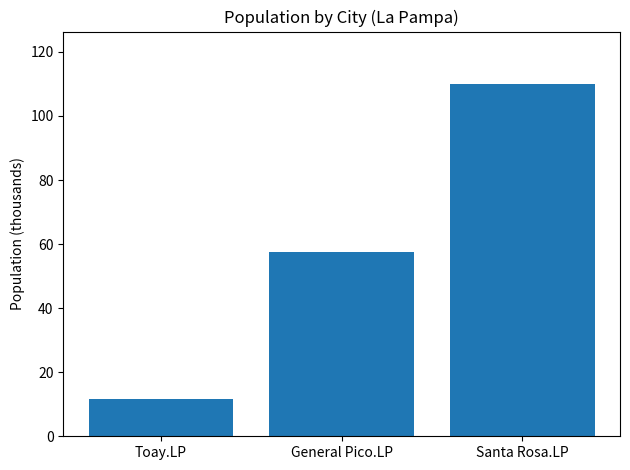

What is the smallest value displayed?

11.6